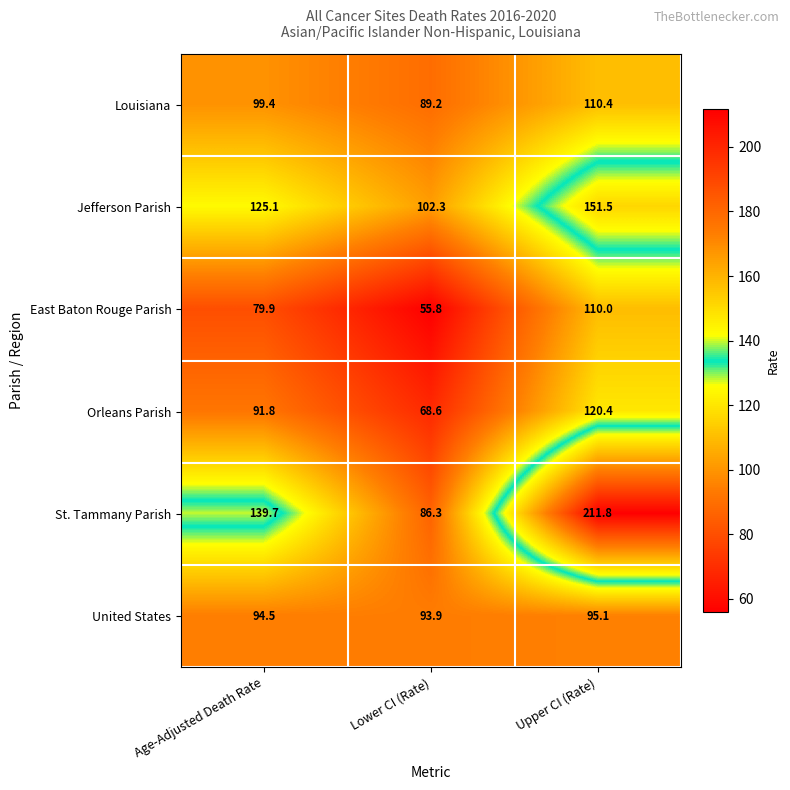

What is the total value across all series at Upper CI (Rate)?

799.2